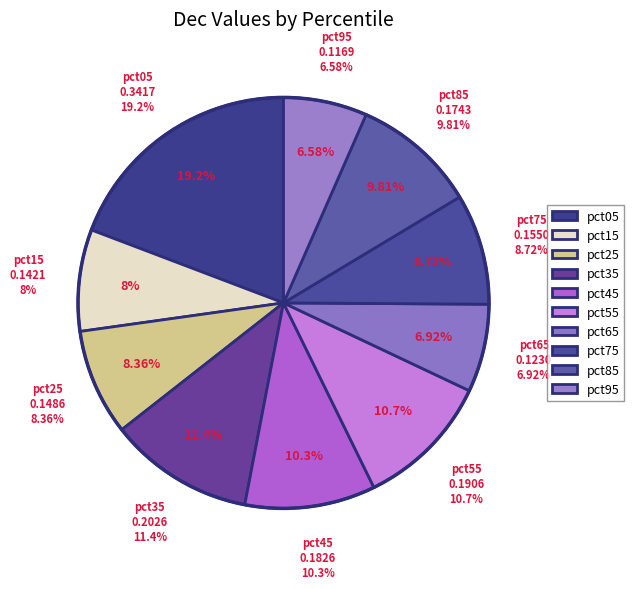

True or false: pct05 accounts for 19% of the total.

True